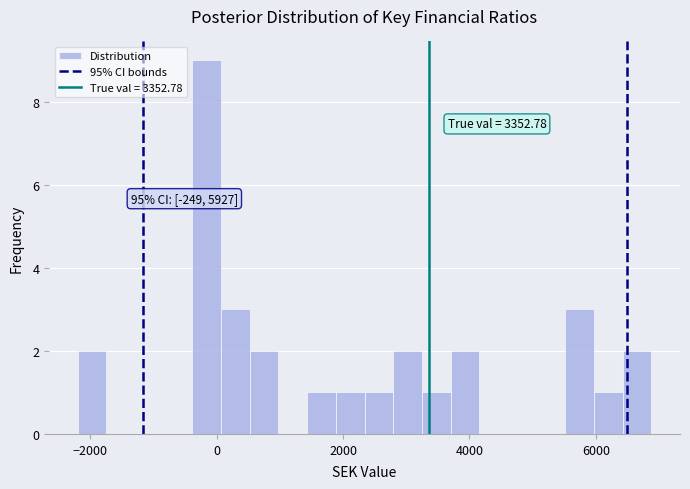

Around what value on the x-axis is the tallest bar? Give the approximate position of its centre, as read against the axis.

-200